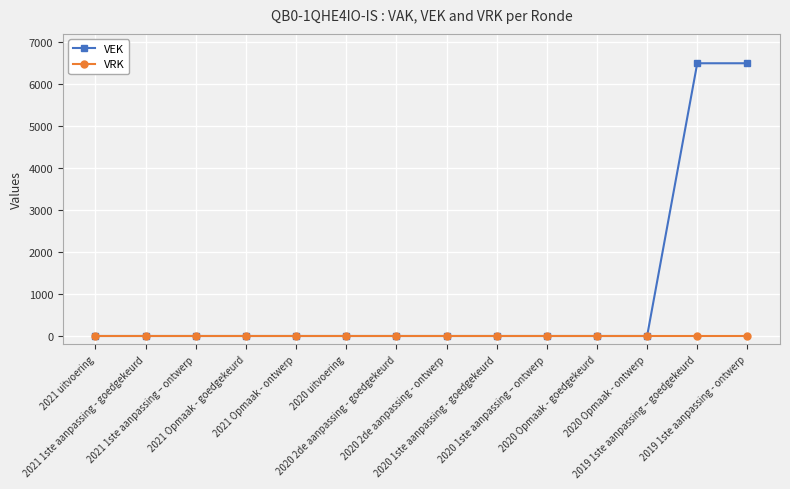

Reading left to right, extract all data points from this chart.

VEK: 2021 uitvoering=0	2021 1ste aanpassing - goedgekeurd=0	2021 1ste aanpassing – ontwerp=0	2021 Opmaak - goedgekeurd=0	2021 Opmaak - ontwerp=0	2020 uitvoering=0	2020 2de aanpassing - goedgekeurd=0	2020 2de aanpassing - ontwerp=0	2020 1ste aanpassing - goedgekeurd=0	2020 1ste aanpassing – ontwerp=0	2020 Opmaak - goedgekeurd=0	2020 Opmaak - ontwerp=0	2019 1ste aanpassing – goedgekeurd=6500	2019 1ste aanpassing - ontwerp=6500
VRK: 2021 uitvoering=0	2021 1ste aanpassing - goedgekeurd=0	2021 1ste aanpassing – ontwerp=0	2021 Opmaak - goedgekeurd=0	2021 Opmaak - ontwerp=0	2020 uitvoering=0	2020 2de aanpassing - goedgekeurd=0	2020 2de aanpassing - ontwerp=0	2020 1ste aanpassing - goedgekeurd=0	2020 1ste aanpassing – ontwerp=0	2020 Opmaak - goedgekeurd=0	2020 Opmaak - ontwerp=0	2019 1ste aanpassing – goedgekeurd=0	2019 1ste aanpassing - ontwerp=0